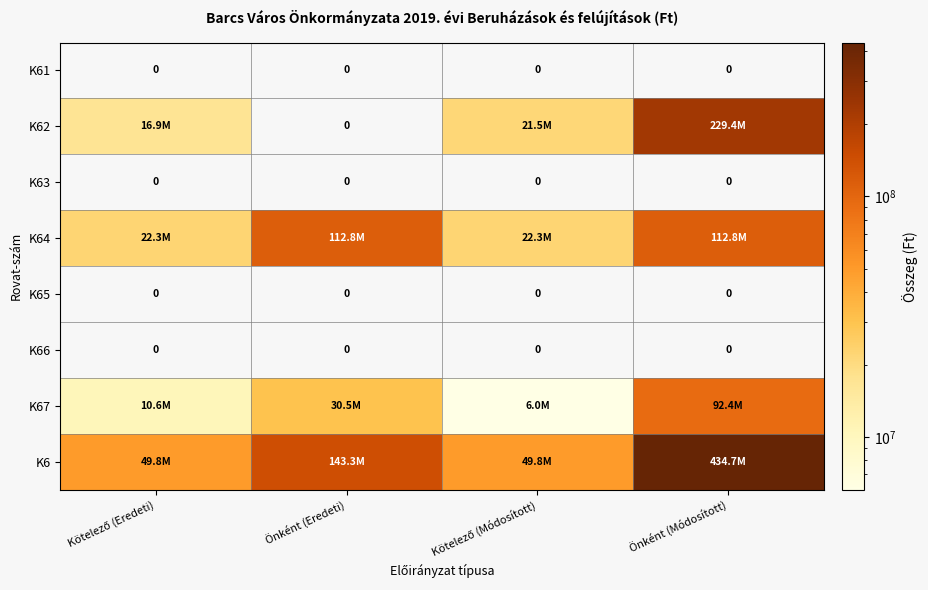

The K66 series shows 0 at Önként (Eredeti). True or false?

True